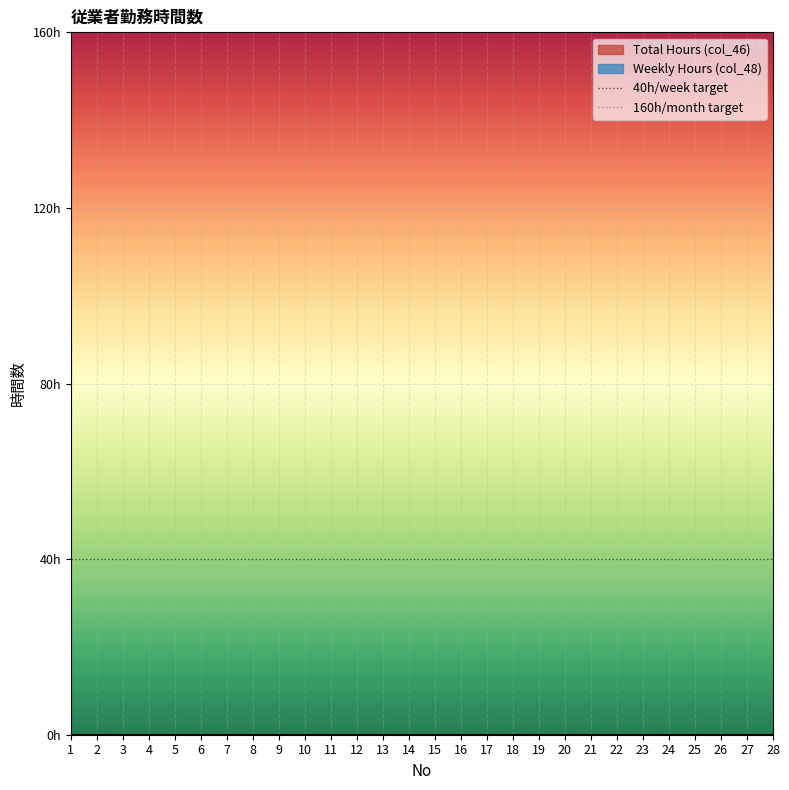

Is the value of 160h/month target at 2 greater than the value of 40h/week target at 1?

Yes